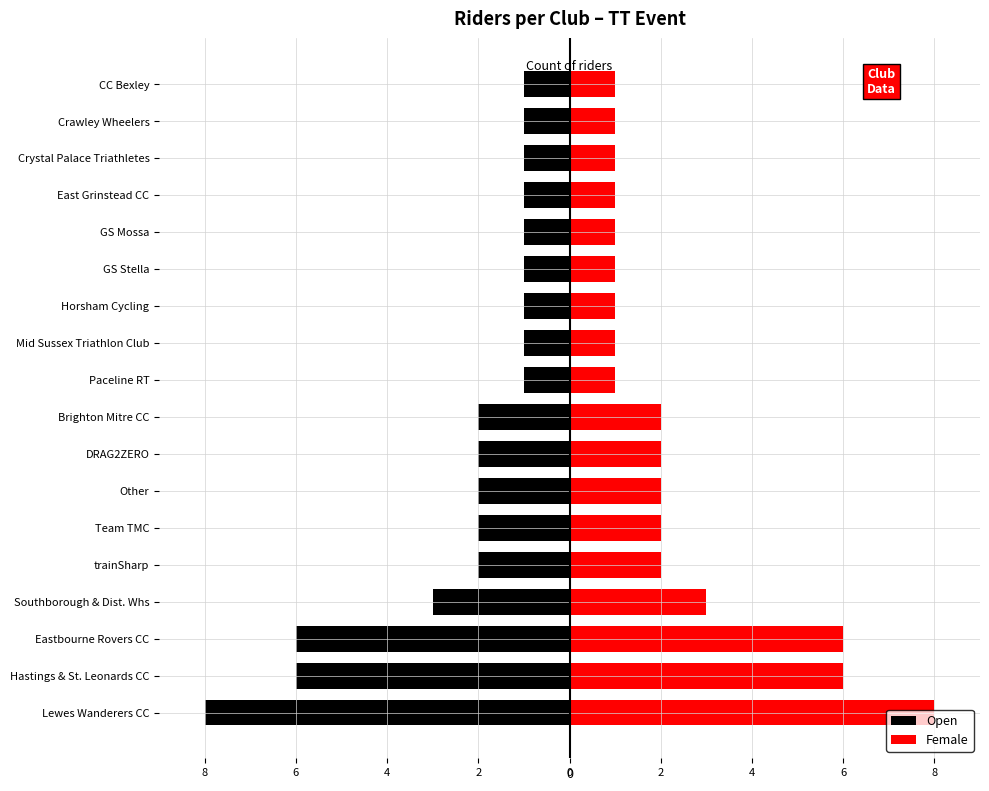

List the series in order of their overall mean, highest first.

Female, Open